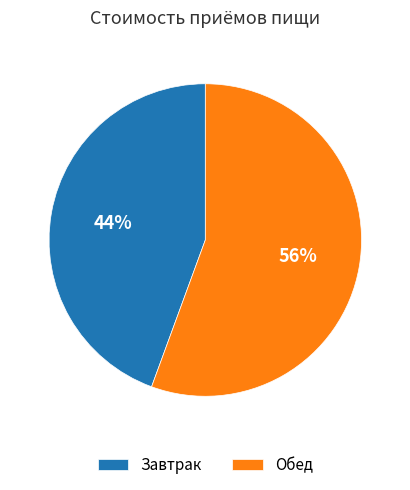

Rank the categories by value from lowest to highest.

Завтрак, Обед